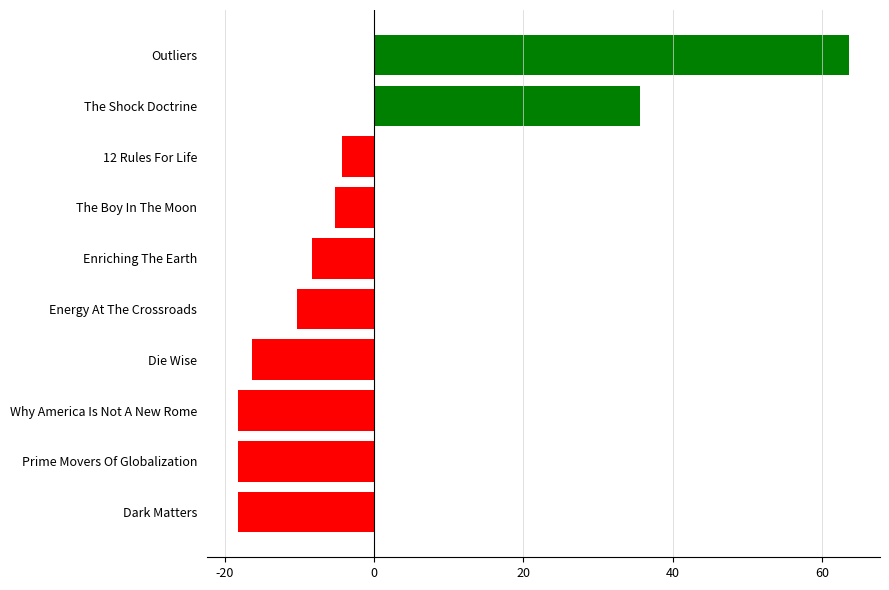

Reading top to bottom, transcribe all the data shown in this chart.

63.7	35.7	-4.3	-5.3	-8.3	-10.3	-16.3	-18.3	-18.3	-18.3